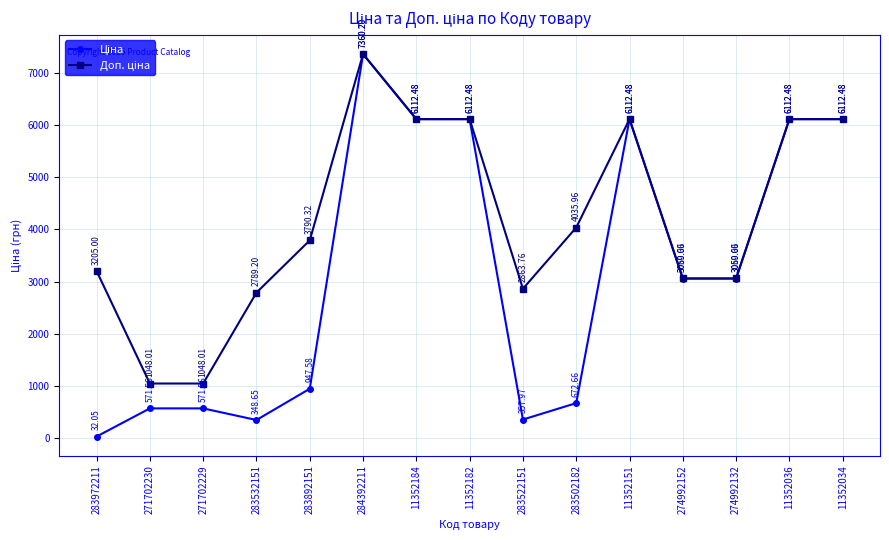

How many lines are shown in the chart?

2